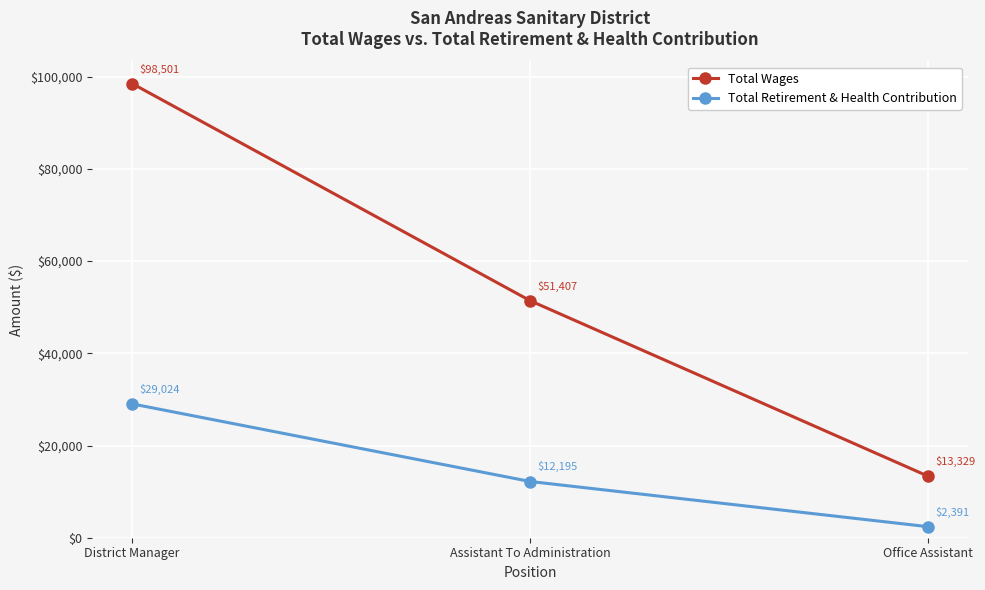

Reading left to right, what are all the values shown in this chart?

Total Wages: 98501	51407	13329
Total Retirement & Health Contribution: 29024	12195	2391